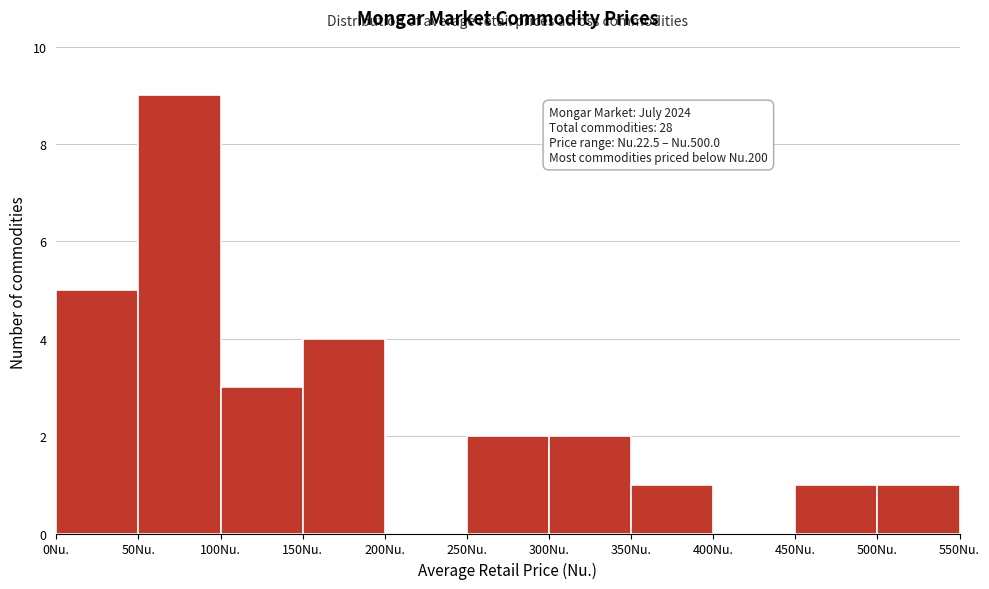

Over which range of the x-axis is the bar tallest?

50 to 100